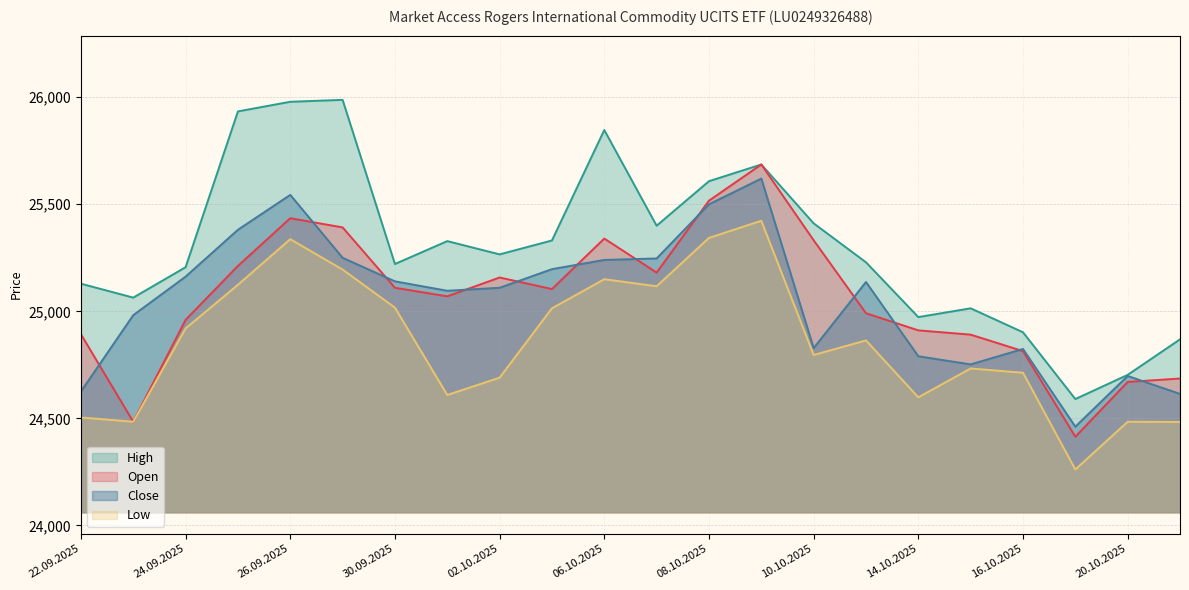

How many lines are shown in the chart?

4